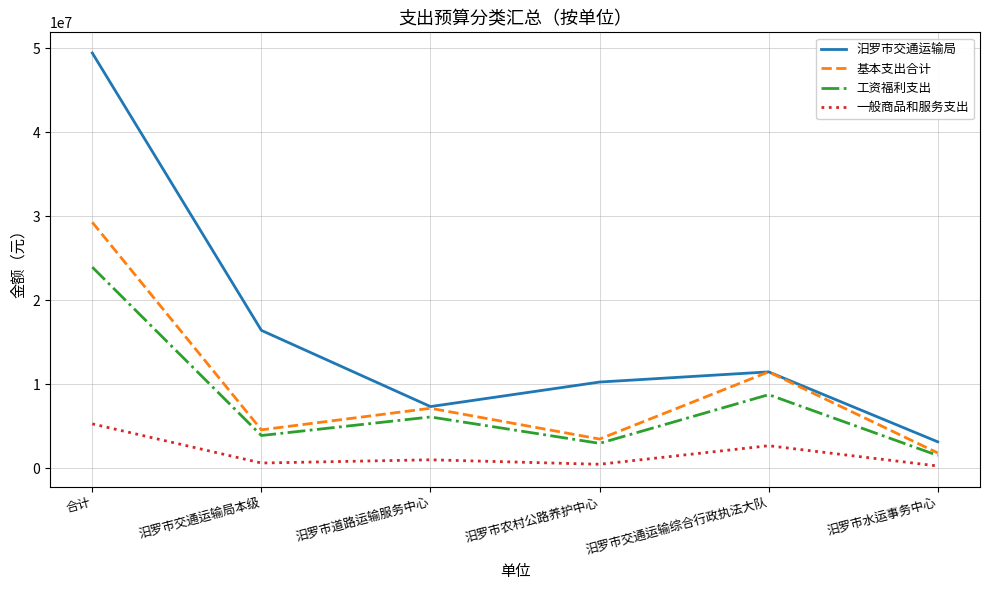

True or false: 基本支出合计 has more than 2 points higher than both neighbors.

False